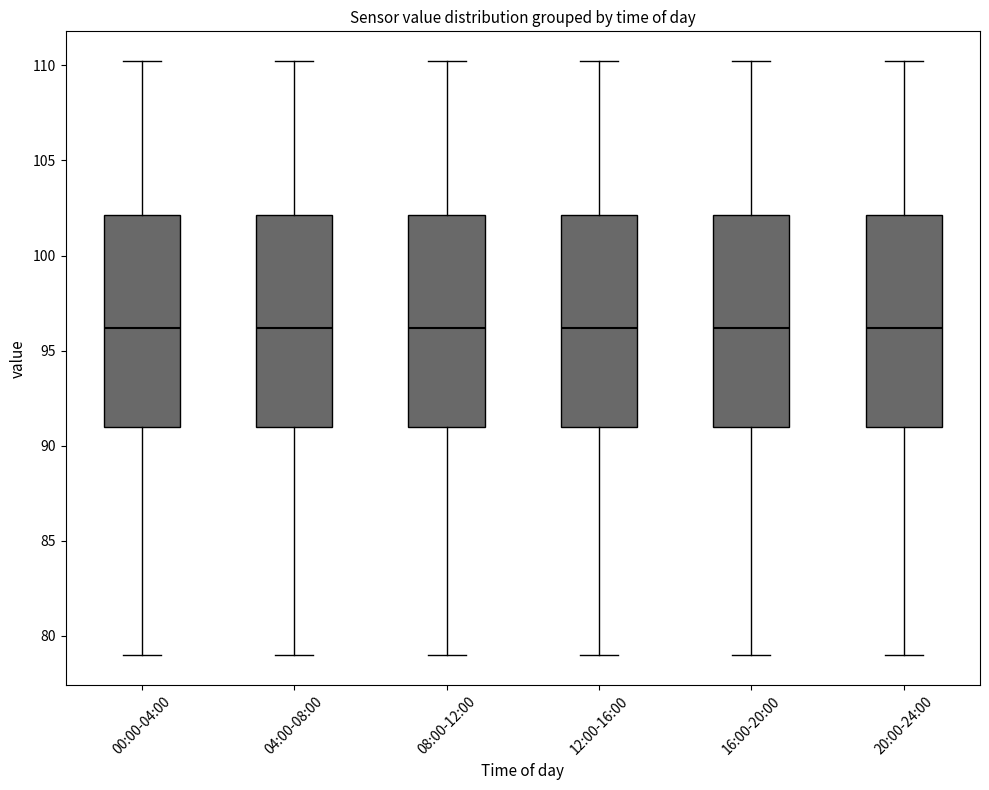

Reading left to right, read every box against the y-axis: the position of its median line, the range the box covers, and the ends of its whiskers. The values are not printed on the chart, so give them approximately, as read against the axis.

00:00-04:00: median 96, box 91 to 102, whiskers 79 to 110
04:00-08:00: median 96, box 91 to 102, whiskers 79 to 110
08:00-12:00: median 96, box 91 to 102, whiskers 79 to 110
12:00-16:00: median 96, box 91 to 102, whiskers 79 to 110
16:00-20:00: median 96, box 91 to 102, whiskers 79 to 110
20:00-24:00: median 96, box 91 to 102, whiskers 79 to 110